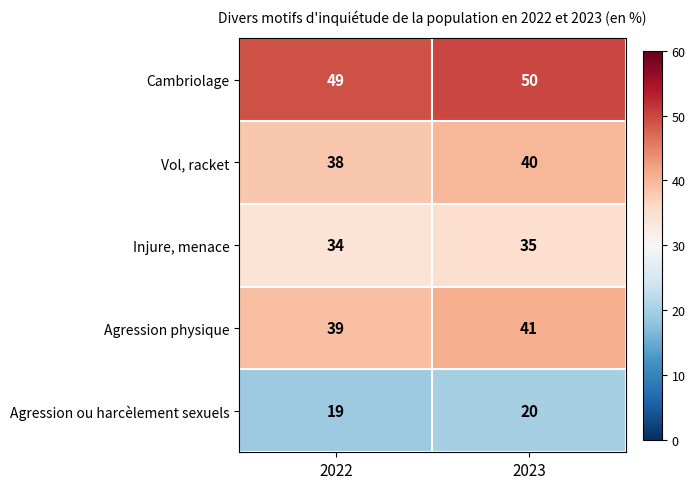

What is the total value across all series at 2022?

179